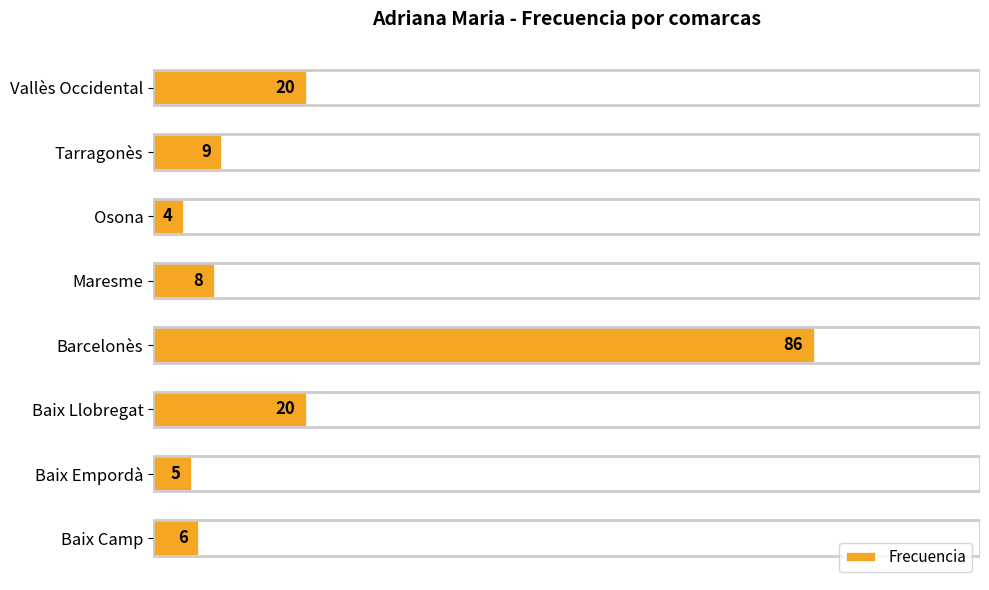

How many values are below 9?

4